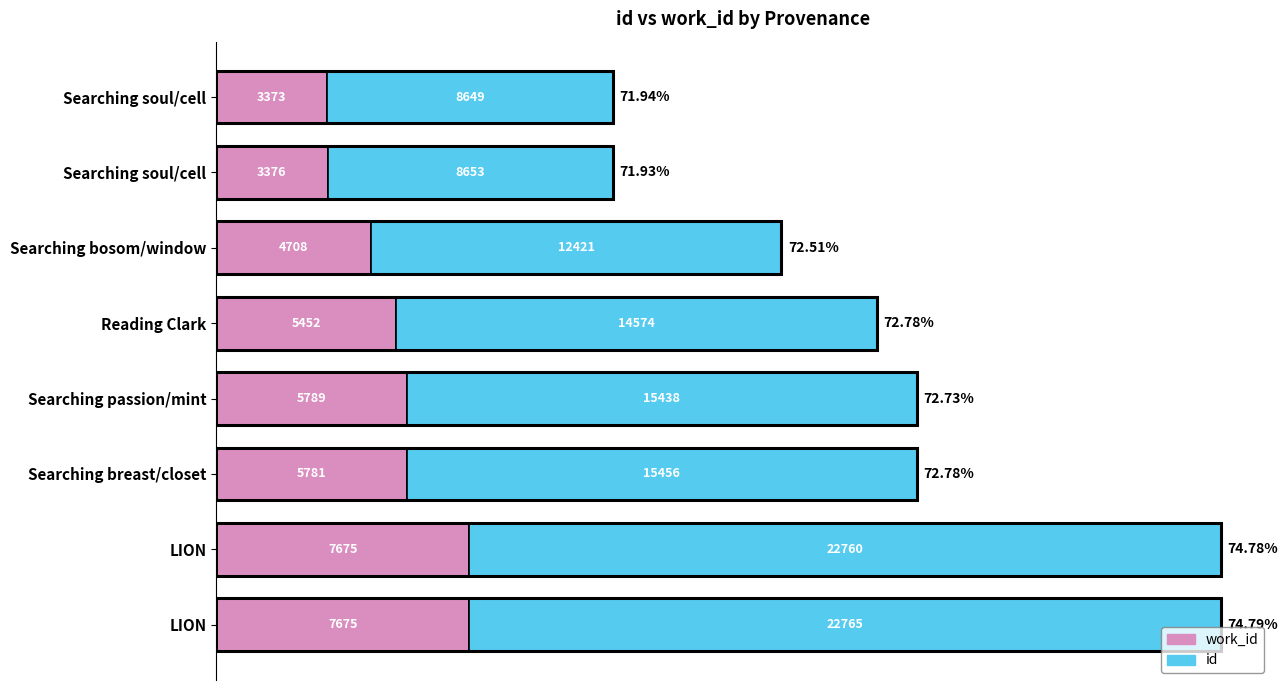

What are all the series names shown in the legend?

work_id, id